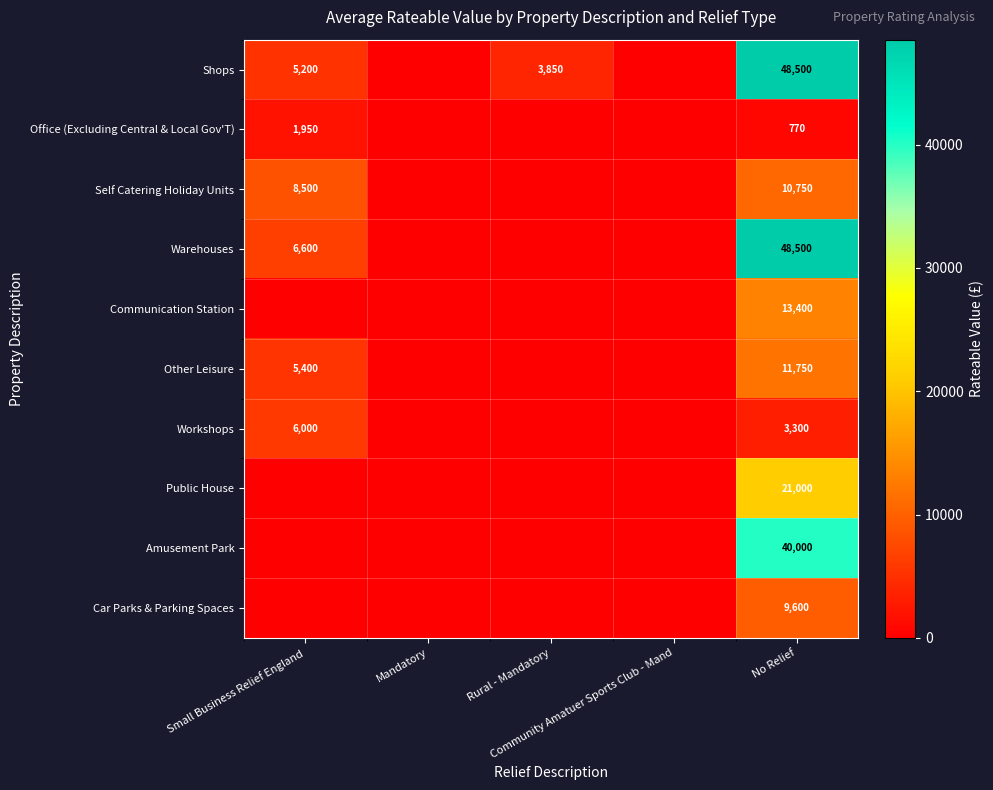

List the series in order of their peak value, lowest first.

Office (Excluding Central & Local Gov'T), Workshops, Car Parks & Parking Spaces, Self Catering Holiday Units, Other Leisure, Communication Station, Public House, Amusement Park, Shops, Warehouses